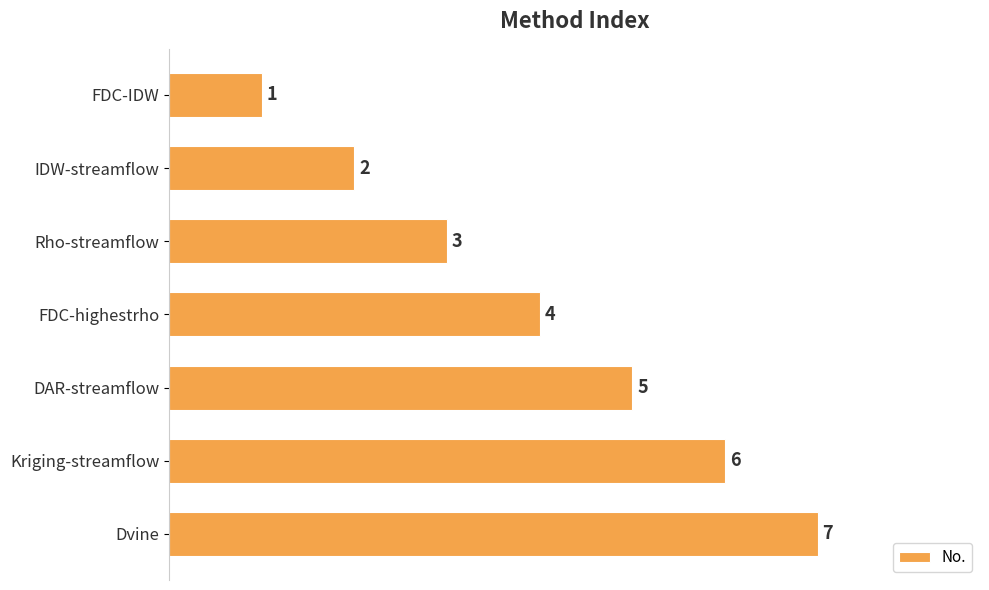

List the labels in order of value, smallest first.

FDC-IDW, IDW-streamflow, Rho-streamflow, FDC-highestrho, DAR-streamflow, Kriging-streamflow, Dvine